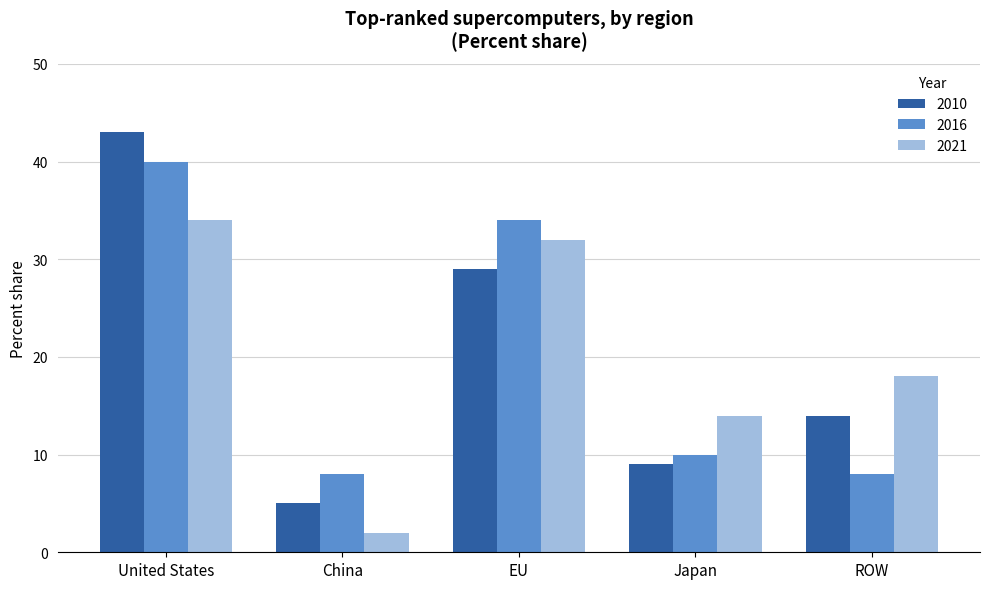

What value does the 2010 series have at China?

5